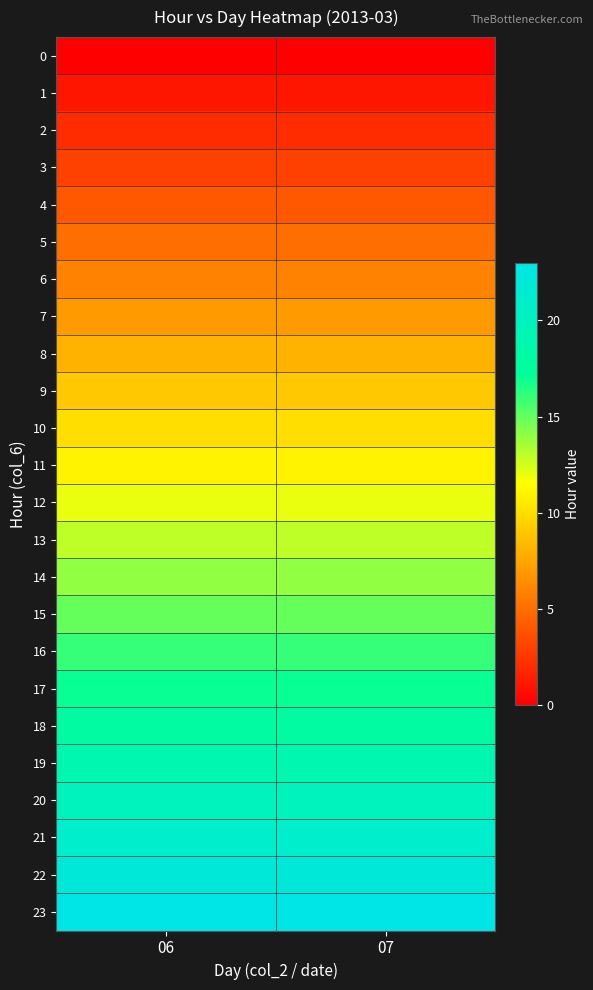

How many data points does each series have?

2